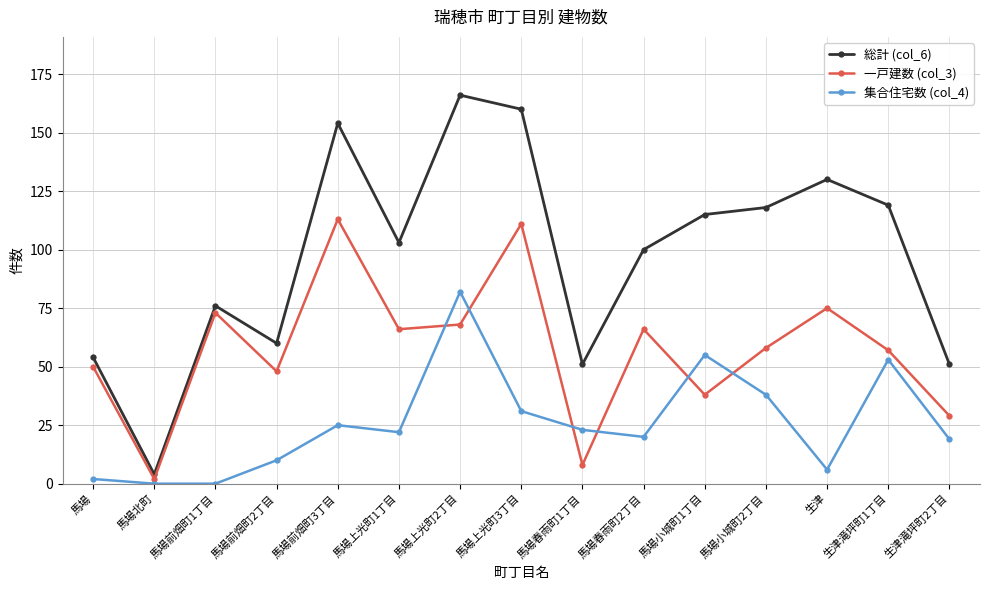

At which category is the sum across all series the highest?

馬場上光町2丁目